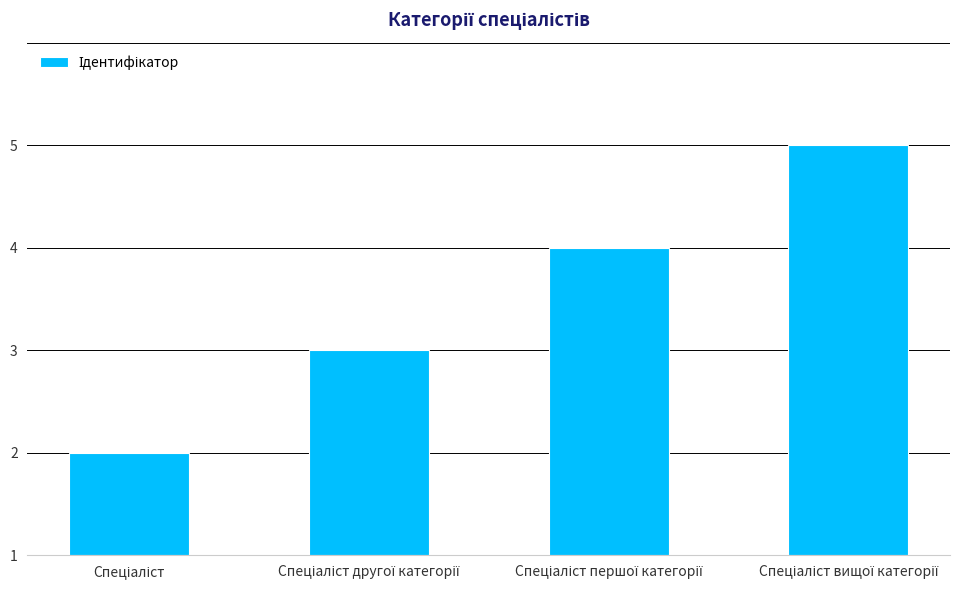

Rank the categories by value from lowest to highest.

Спеціаліст, Спеціаліст другої категорії, Спеціаліст першої категорії, Спеціаліст вищої категорії